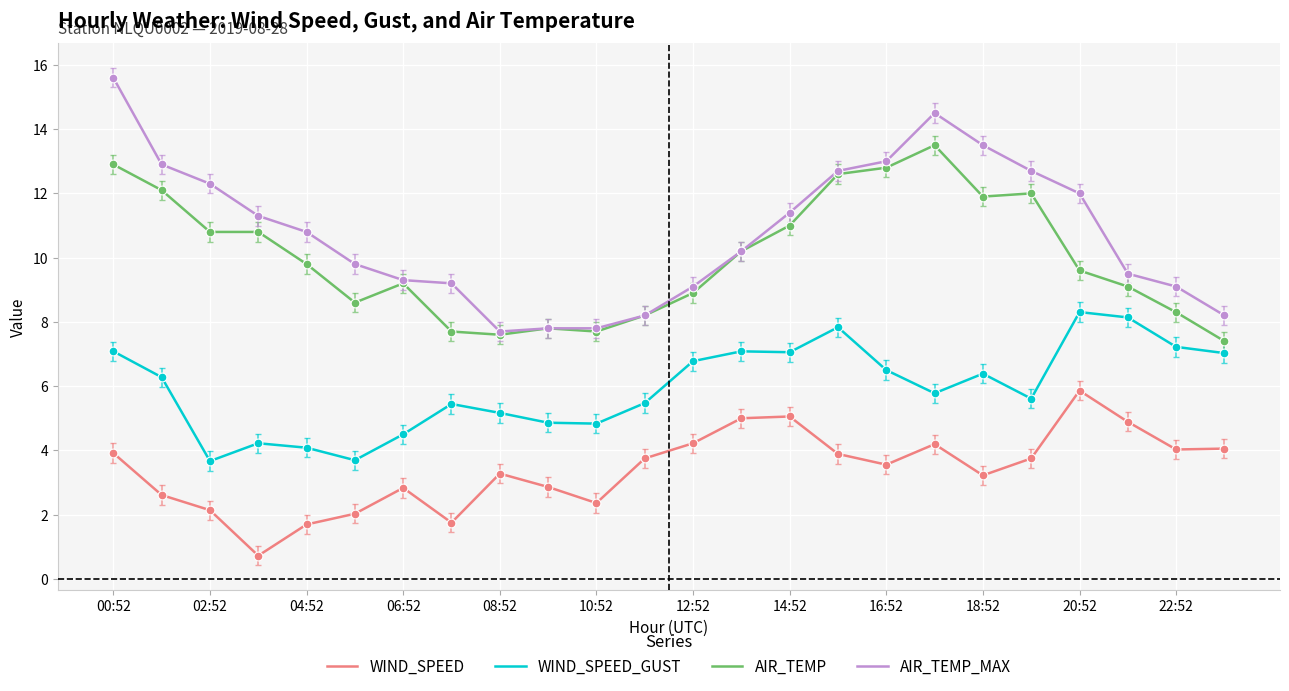

What are all the series names shown in the legend?

WIND_SPEED, WIND_SPEED_GUST, AIR_TEMP, AIR_TEMP_MAX